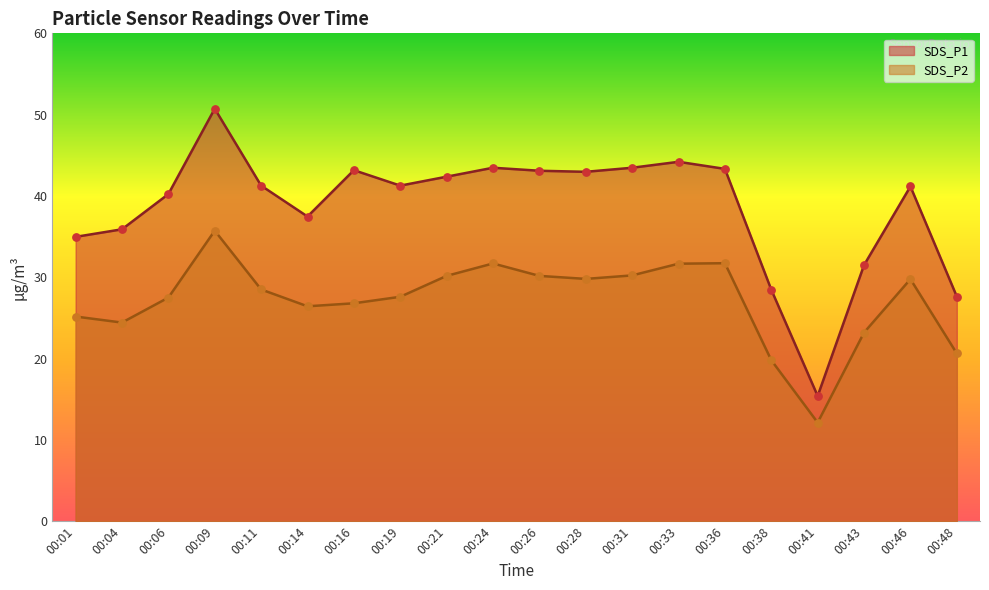

Which series contains the highest Y value?

SDS_P1